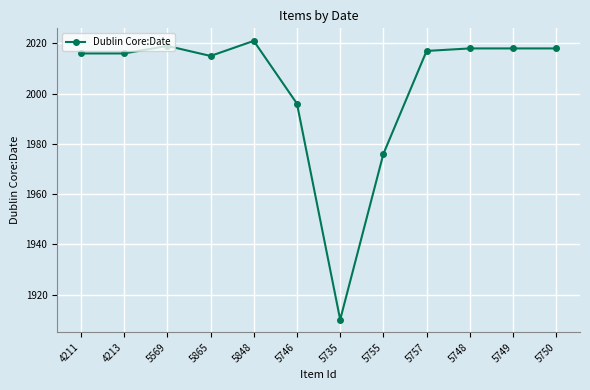

Count the number of data series in this chart.

1